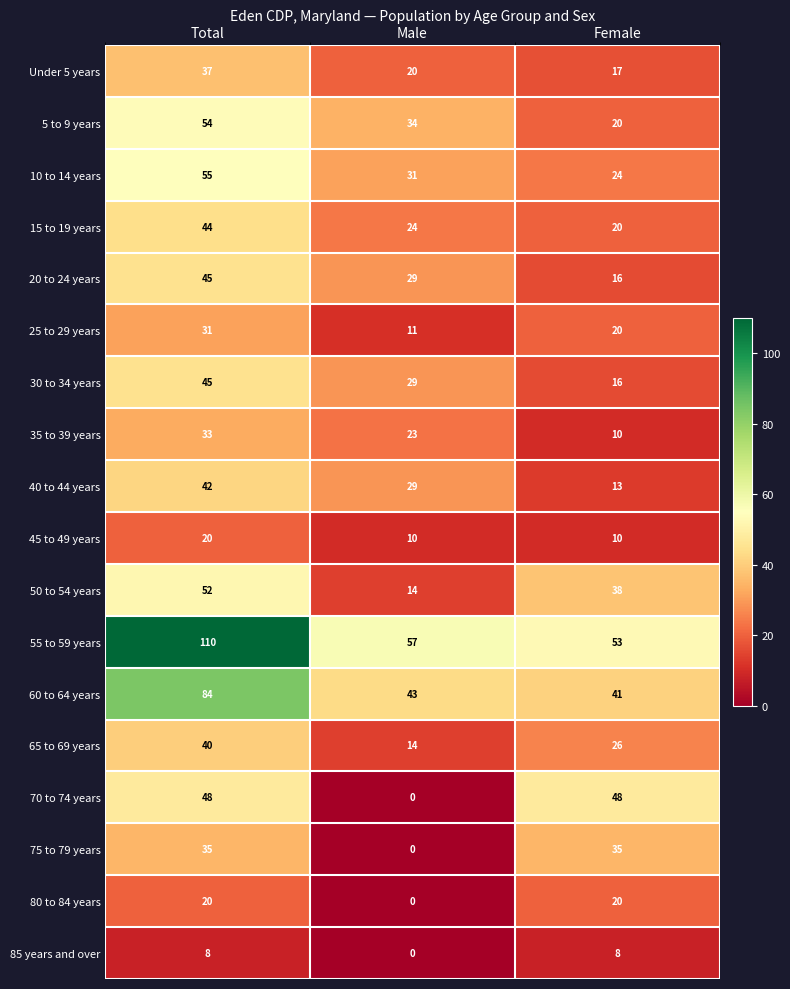

Count the 70 to 74 years values in the range 0 to 48.

3